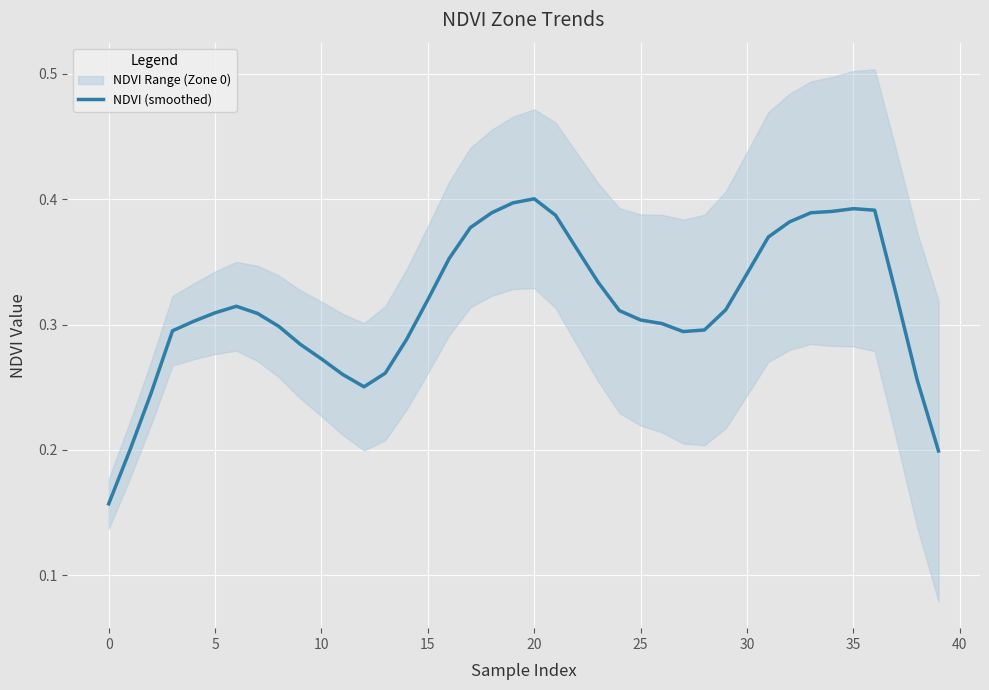

Reading left to right, transcribe all the data shown in this chart.

0.2	0.2	0.2	0.3	0.3	0.3	0.3	0.3	0.3	0.3	0.3	0.3	0.3	0.3	0.3	0.3	0.4	0.4	0.4	0.4	0.4	0.4	0.4	0.3	0.3	0.3	0.3	0.3	0.3	0.3	0.3	0.4	0.4	0.4	0.4	0.4	0.4	0.3	0.3	0.2